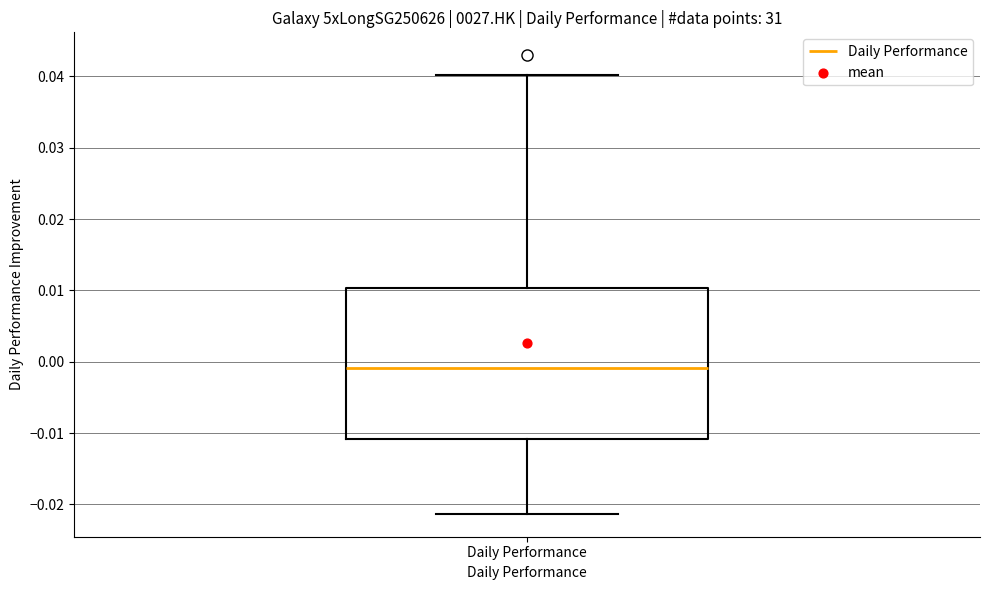

Read this box plot against the y-axis: the position of the median line, the range covered by the box, and the ends of both whiskers. The values are not printed on the chart, so give them approximately, as read against the axis.

median -0.001, box -0.011 to 0.010, whiskers -0.021 to 0.040